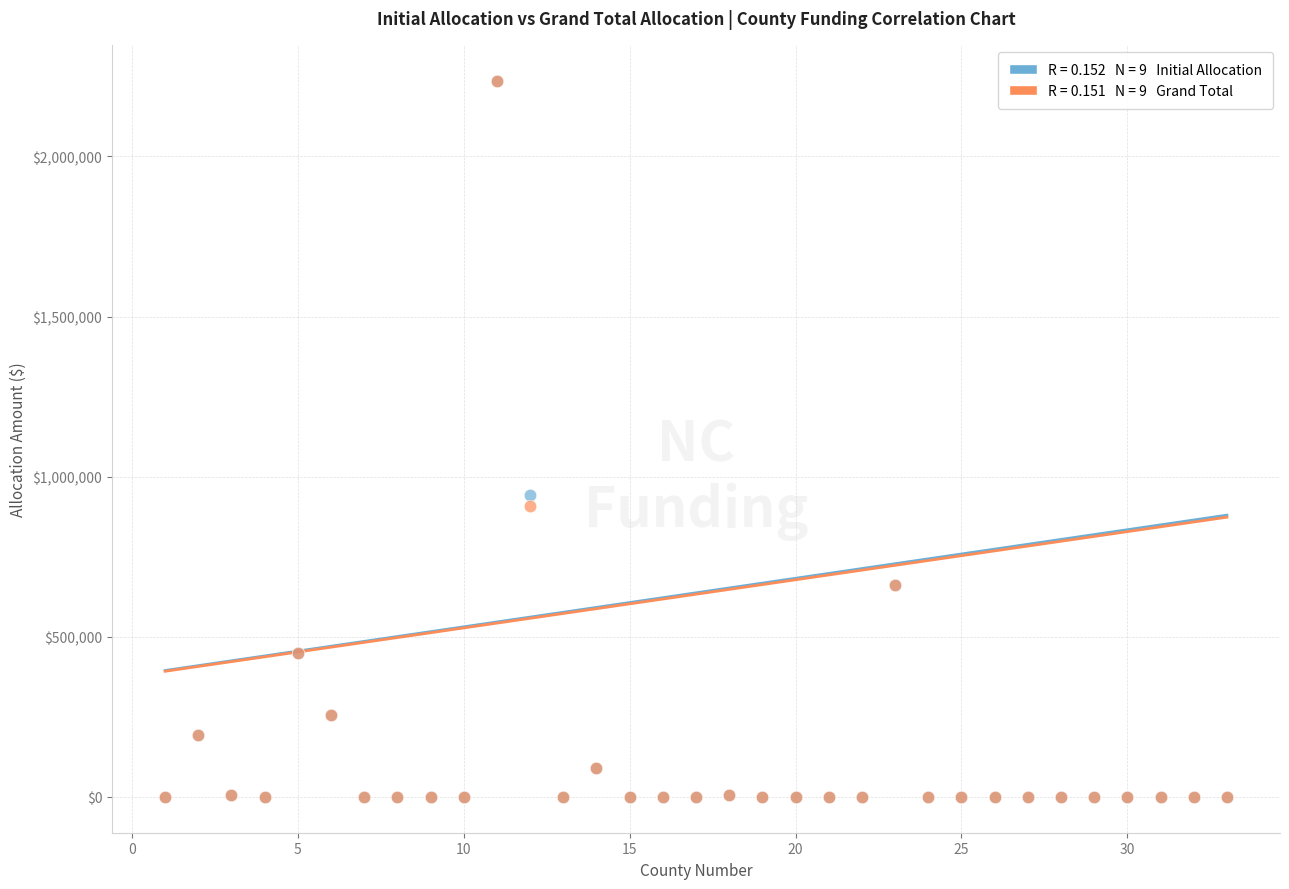

Across all series, what Y value is closest to 1118433?

941848.0